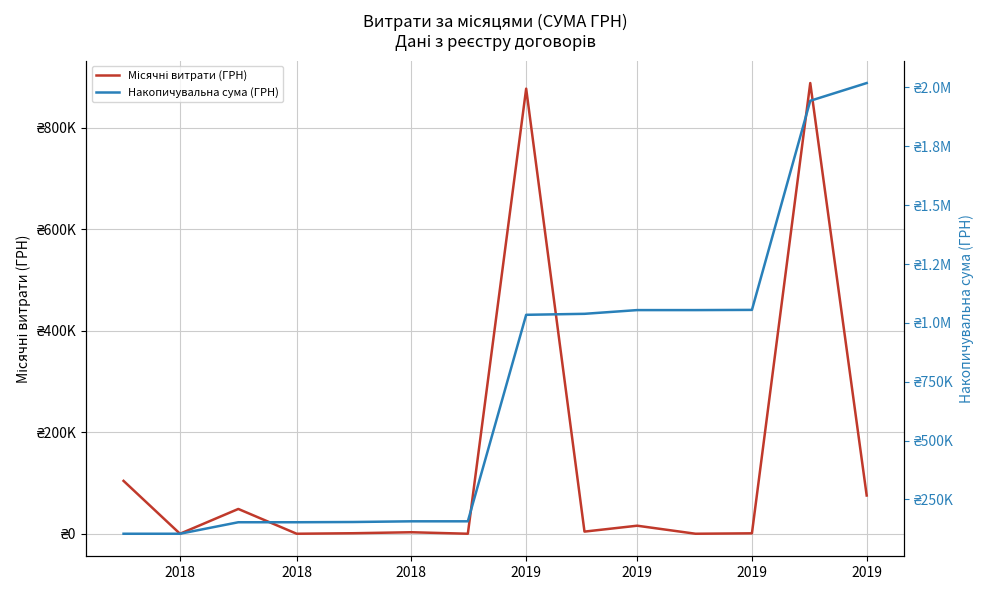

What is the greatest value displayed?

2018808.2